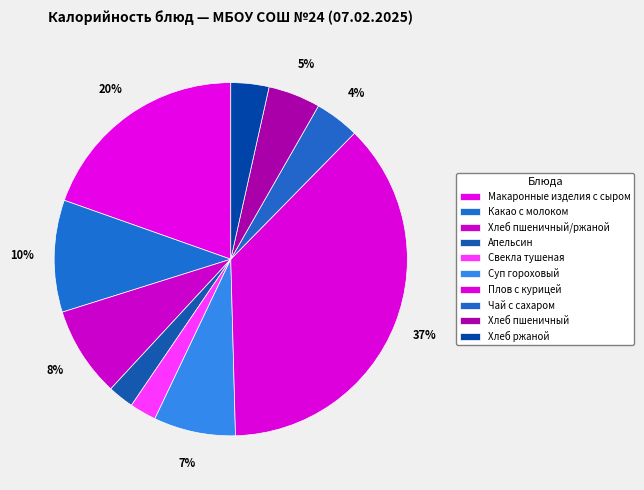

Which slice is the largest?

Плов с курицей